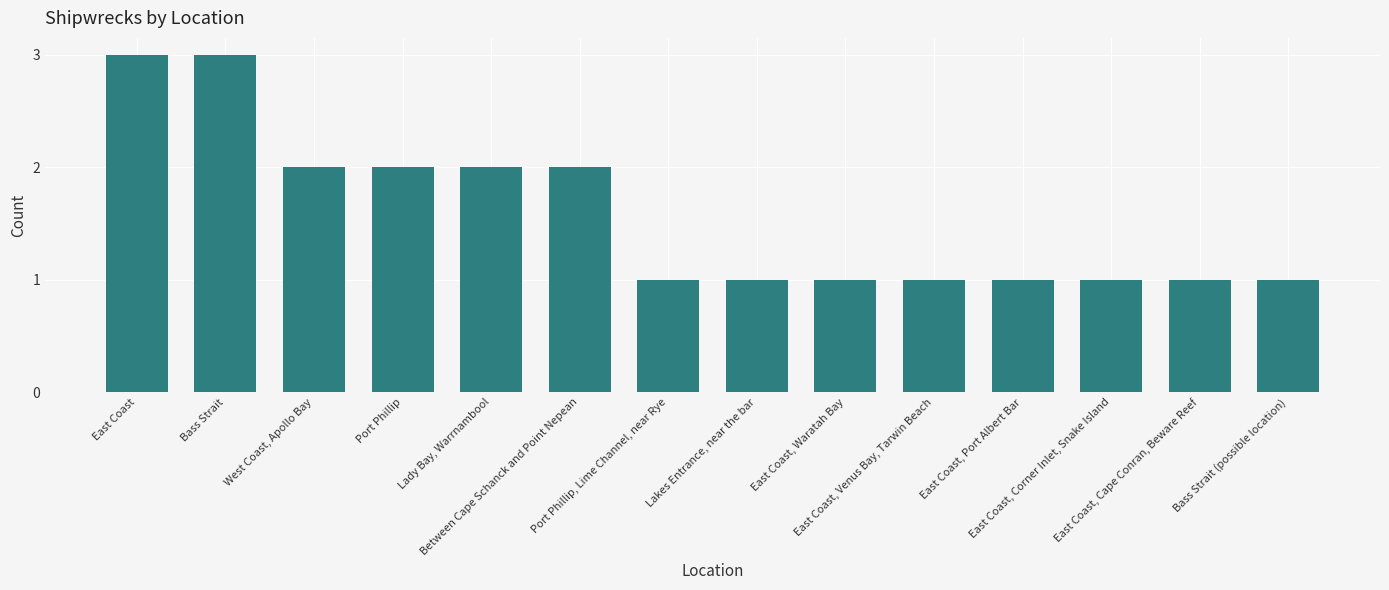

What is the sum of all values?

22